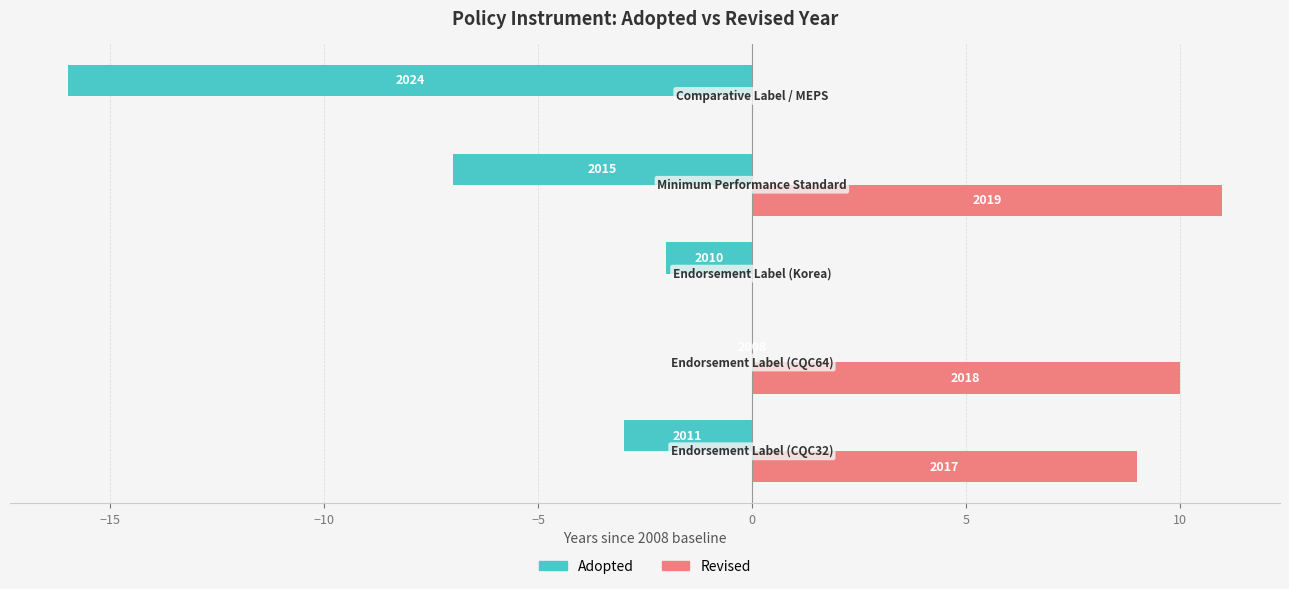

What are all the series names shown in the legend?

Adopted, Revised